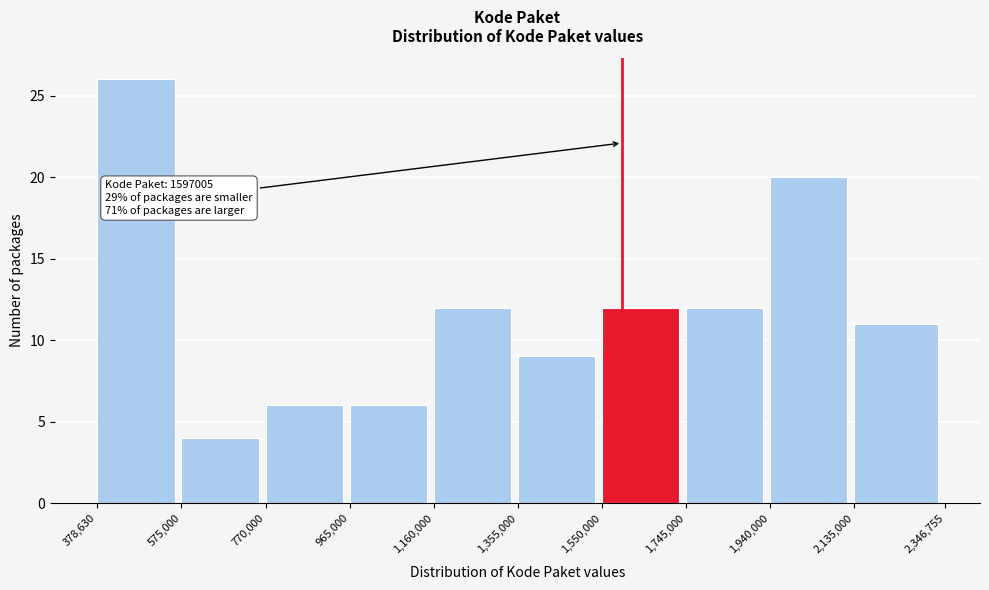

Which range on the x-axis has the tallest bar?

378,630 to 575,000